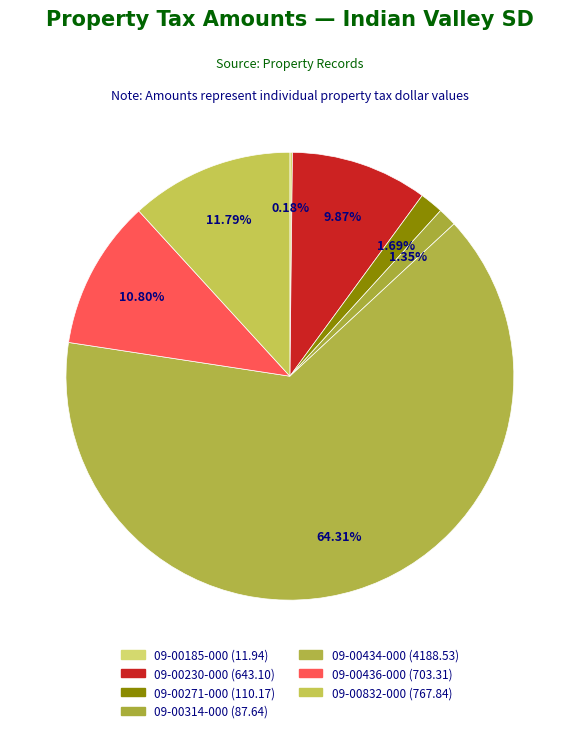

Is there any slice that represents more than half of the pie?

Yes